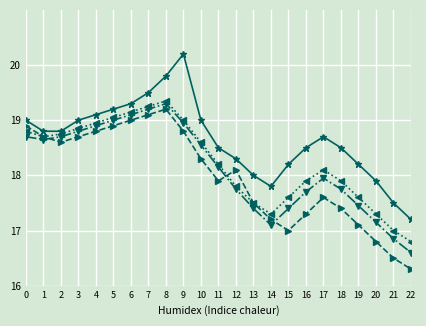

At which category is the sum across all series the highest?

8